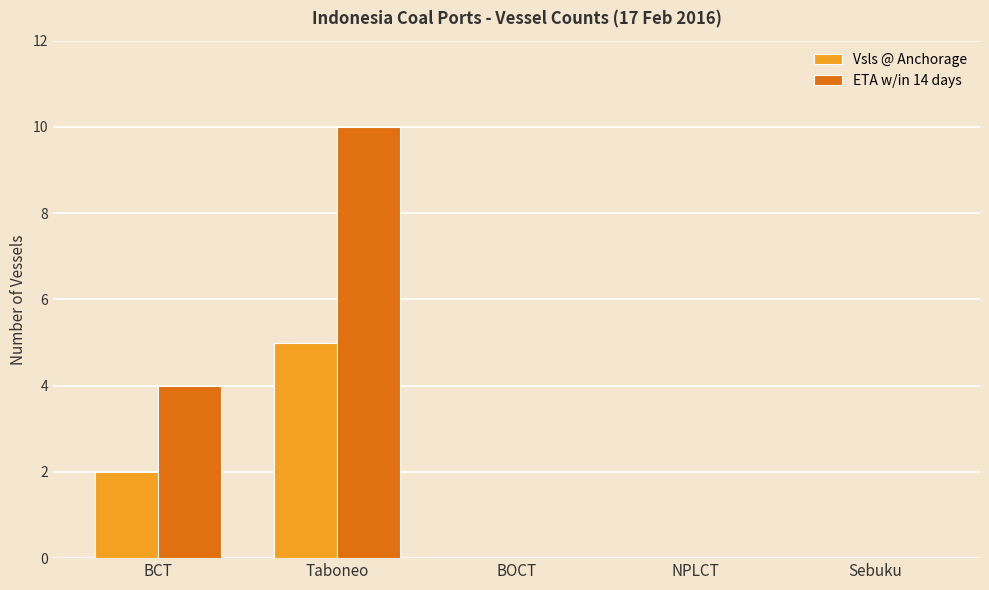

Reading left to right, extract all data points from this chart.

Vsls @ Anchorage: BCT=2	Taboneo=5	BOCT=0	NPLCT=0	Sebuku=0
ETA w/in 14 days: BCT=4	Taboneo=10	BOCT=0	NPLCT=0	Sebuku=0